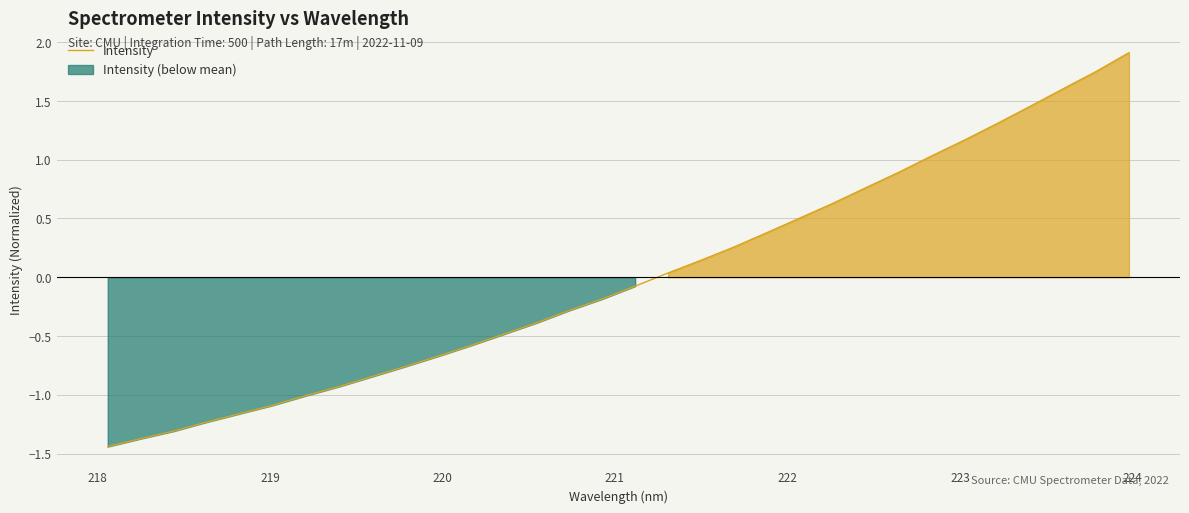

Reading left to right, what are all the values shown in this chart?

-1.4	-1.4	-1.3	-1.2	-1.2	-1.1	-1.0	-0.9	-0.8	-0.8	-0.7	-0.6	-0.5	-0.4	-0.3	-0.2	-0.1	0.0	0.1	0.3	0.4	0.5	0.6	0.8	0.9	1.0	1.2	1.3	1.5	1.6	1.8	1.9